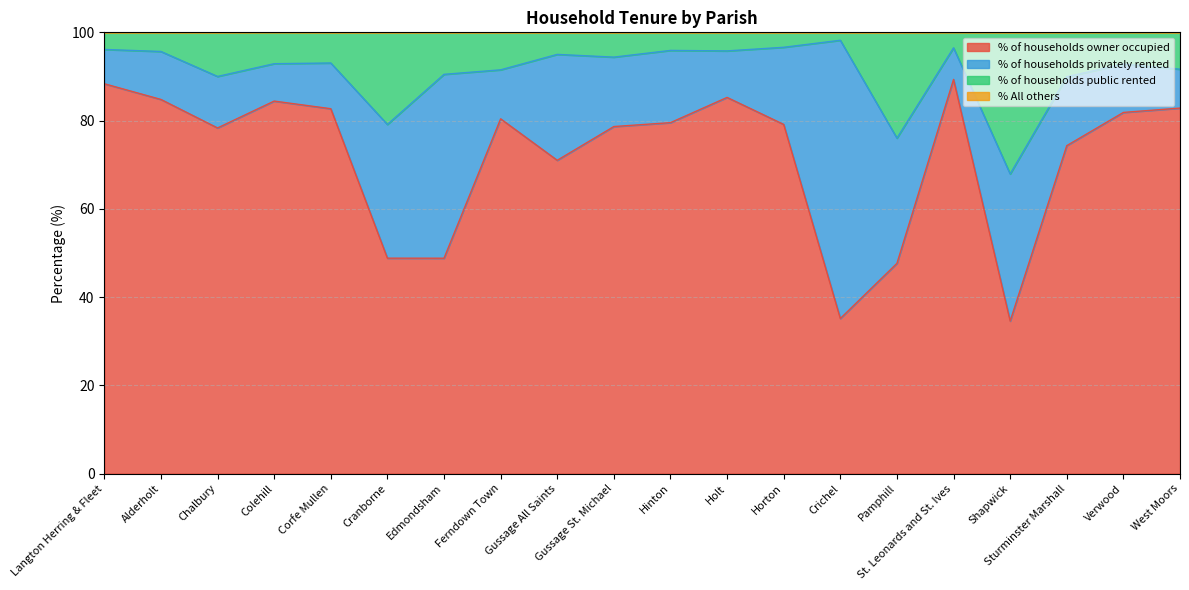

What position from the left is Gussage All Saints?

9